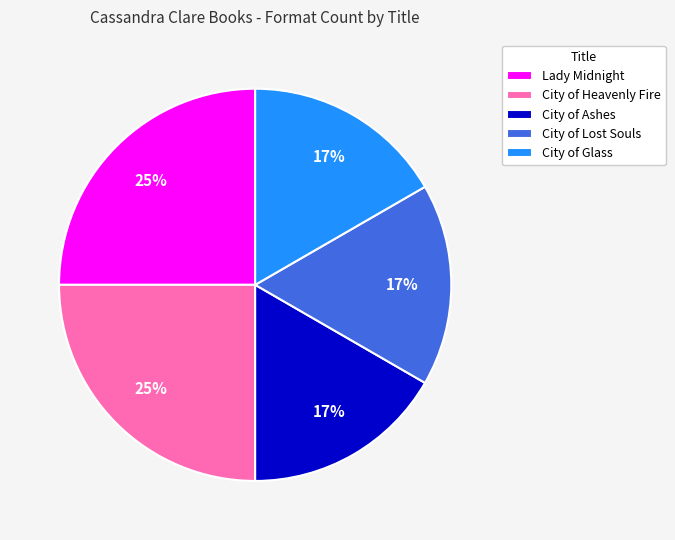

To the nearest percent, what portion does City of Heavenly Fire represent?

25%